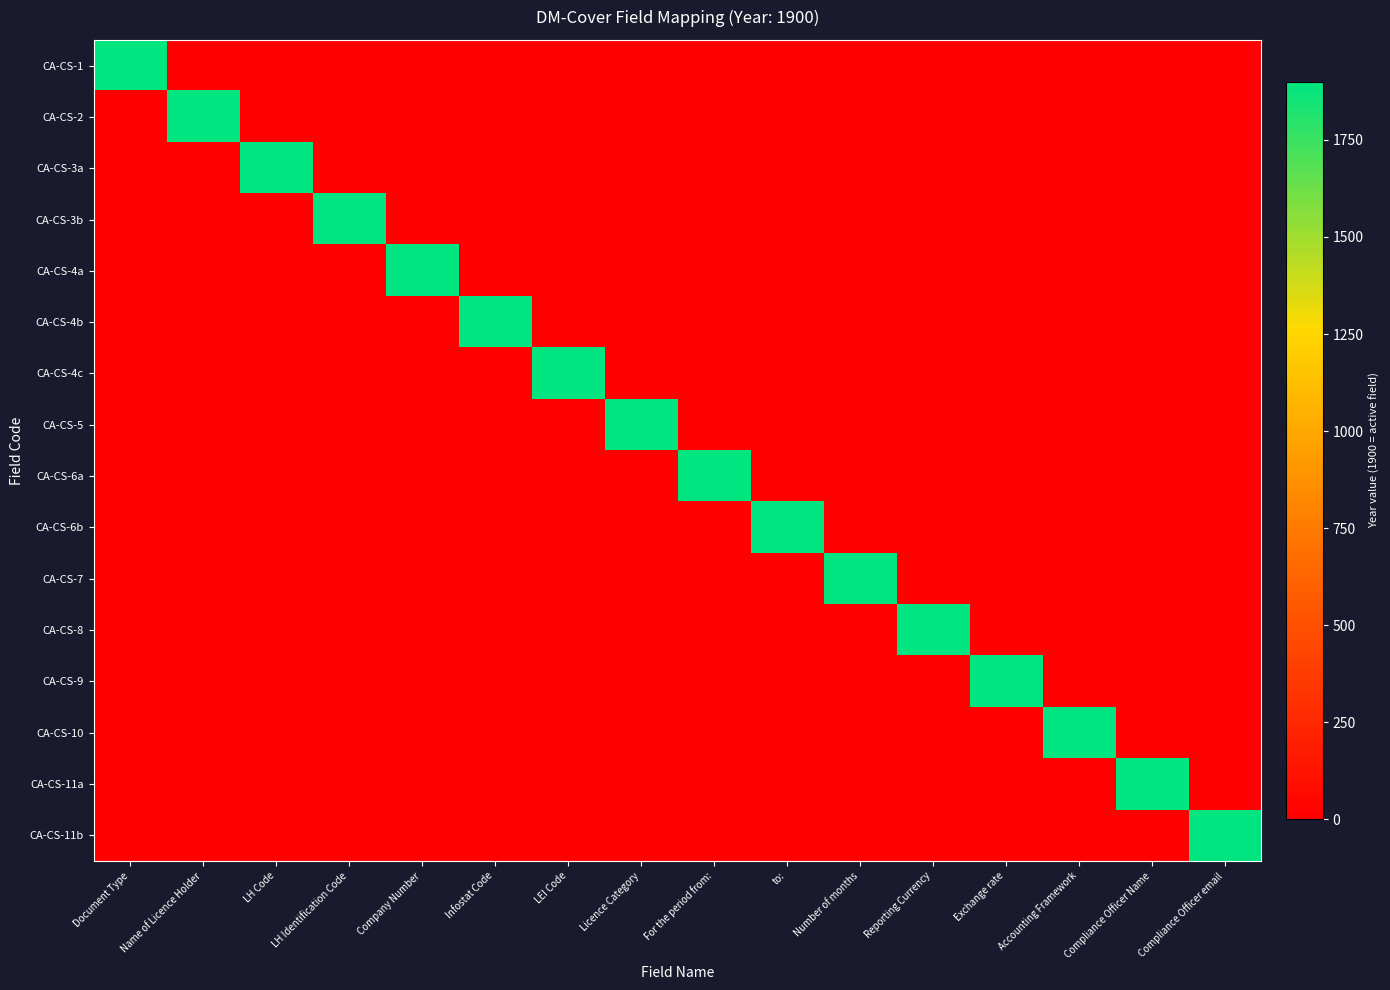

Reading right to left, extract all data points from this chart.

CA-CS-1: Compliance Officer email=0	Compliance Officer Name=0	Accounting Framework=0	Exchange rate=0	Reporting Currency=0	Number of months=0	to:=0	For the period from:=0	Licence Category=0	LEI Code=0	Infostat Code=0	Company Number=0	LH Identification Code=0	LH Code=0	Name of Licence Holder=0	Document Type=1900
CA-CS-2: Compliance Officer email=0	Compliance Officer Name=0	Accounting Framework=0	Exchange rate=0	Reporting Currency=0	Number of months=0	to:=0	For the period from:=0	Licence Category=0	LEI Code=0	Infostat Code=0	Company Number=0	LH Identification Code=0	LH Code=0	Name of Licence Holder=1900	Document Type=0
CA-CS-3a: Compliance Officer email=0	Compliance Officer Name=0	Accounting Framework=0	Exchange rate=0	Reporting Currency=0	Number of months=0	to:=0	For the period from:=0	Licence Category=0	LEI Code=0	Infostat Code=0	Company Number=0	LH Identification Code=0	LH Code=1900	Name of Licence Holder=0	Document Type=0
CA-CS-3b: Compliance Officer email=0	Compliance Officer Name=0	Accounting Framework=0	Exchange rate=0	Reporting Currency=0	Number of months=0	to:=0	For the period from:=0	Licence Category=0	LEI Code=0	Infostat Code=0	Company Number=0	LH Identification Code=1900	LH Code=0	Name of Licence Holder=0	Document Type=0
CA-CS-4a: Compliance Officer email=0	Compliance Officer Name=0	Accounting Framework=0	Exchange rate=0	Reporting Currency=0	Number of months=0	to:=0	For the period from:=0	Licence Category=0	LEI Code=0	Infostat Code=0	Company Number=1900	LH Identification Code=0	LH Code=0	Name of Licence Holder=0	Document Type=0
CA-CS-4b: Compliance Officer email=0	Compliance Officer Name=0	Accounting Framework=0	Exchange rate=0	Reporting Currency=0	Number of months=0	to:=0	For the period from:=0	Licence Category=0	LEI Code=0	Infostat Code=1900	Company Number=0	LH Identification Code=0	LH Code=0	Name of Licence Holder=0	Document Type=0
CA-CS-4c: Compliance Officer email=0	Compliance Officer Name=0	Accounting Framework=0	Exchange rate=0	Reporting Currency=0	Number of months=0	to:=0	For the period from:=0	Licence Category=0	LEI Code=1900	Infostat Code=0	Company Number=0	LH Identification Code=0	LH Code=0	Name of Licence Holder=0	Document Type=0
CA-CS-5: Compliance Officer email=0	Compliance Officer Name=0	Accounting Framework=0	Exchange rate=0	Reporting Currency=0	Number of months=0	to:=0	For the period from:=0	Licence Category=1900	LEI Code=0	Infostat Code=0	Company Number=0	LH Identification Code=0	LH Code=0	Name of Licence Holder=0	Document Type=0
CA-CS-6a: Compliance Officer email=0	Compliance Officer Name=0	Accounting Framework=0	Exchange rate=0	Reporting Currency=0	Number of months=0	to:=0	For the period from:=1900	Licence Category=0	LEI Code=0	Infostat Code=0	Company Number=0	LH Identification Code=0	LH Code=0	Name of Licence Holder=0	Document Type=0
CA-CS-6b: Compliance Officer email=0	Compliance Officer Name=0	Accounting Framework=0	Exchange rate=0	Reporting Currency=0	Number of months=0	to:=1900	For the period from:=0	Licence Category=0	LEI Code=0	Infostat Code=0	Company Number=0	LH Identification Code=0	LH Code=0	Name of Licence Holder=0	Document Type=0
CA-CS-7: Compliance Officer email=0	Compliance Officer Name=0	Accounting Framework=0	Exchange rate=0	Reporting Currency=0	Number of months=1900	to:=0	For the period from:=0	Licence Category=0	LEI Code=0	Infostat Code=0	Company Number=0	LH Identification Code=0	LH Code=0	Name of Licence Holder=0	Document Type=0
CA-CS-8: Compliance Officer email=0	Compliance Officer Name=0	Accounting Framework=0	Exchange rate=0	Reporting Currency=1900	Number of months=0	to:=0	For the period from:=0	Licence Category=0	LEI Code=0	Infostat Code=0	Company Number=0	LH Identification Code=0	LH Code=0	Name of Licence Holder=0	Document Type=0
CA-CS-9: Compliance Officer email=0	Compliance Officer Name=0	Accounting Framework=0	Exchange rate=1900	Reporting Currency=0	Number of months=0	to:=0	For the period from:=0	Licence Category=0	LEI Code=0	Infostat Code=0	Company Number=0	LH Identification Code=0	LH Code=0	Name of Licence Holder=0	Document Type=0
CA-CS-10: Compliance Officer email=0	Compliance Officer Name=0	Accounting Framework=1900	Exchange rate=0	Reporting Currency=0	Number of months=0	to:=0	For the period from:=0	Licence Category=0	LEI Code=0	Infostat Code=0	Company Number=0	LH Identification Code=0	LH Code=0	Name of Licence Holder=0	Document Type=0
CA-CS-11a: Compliance Officer email=0	Compliance Officer Name=1900	Accounting Framework=0	Exchange rate=0	Reporting Currency=0	Number of months=0	to:=0	For the period from:=0	Licence Category=0	LEI Code=0	Infostat Code=0	Company Number=0	LH Identification Code=0	LH Code=0	Name of Licence Holder=0	Document Type=0
CA-CS-11b: Compliance Officer email=1900	Compliance Officer Name=0	Accounting Framework=0	Exchange rate=0	Reporting Currency=0	Number of months=0	to:=0	For the period from:=0	Licence Category=0	LEI Code=0	Infostat Code=0	Company Number=0	LH Identification Code=0	LH Code=0	Name of Licence Holder=0	Document Type=0